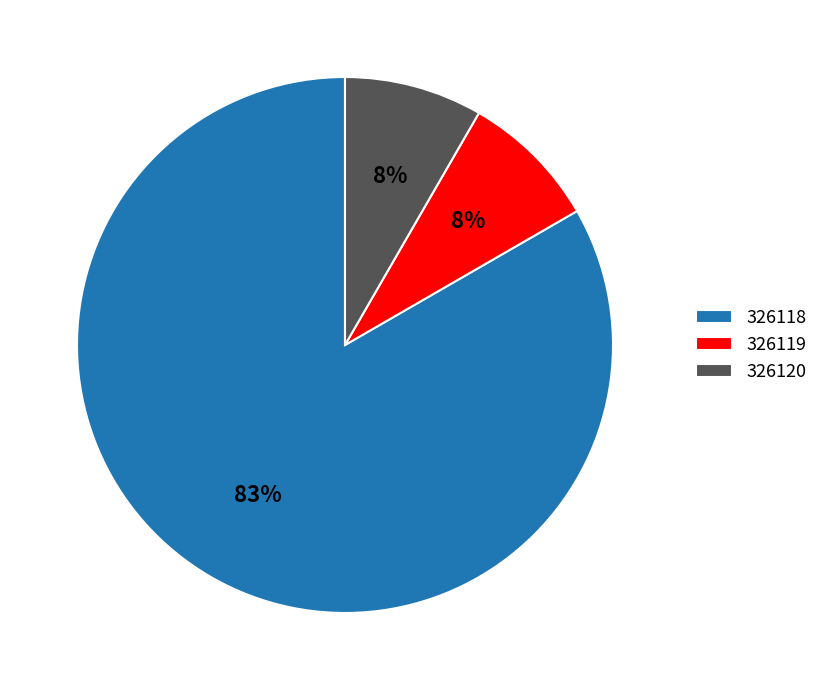

Combined, do 326118 and 326119 account for over 50%?

Yes